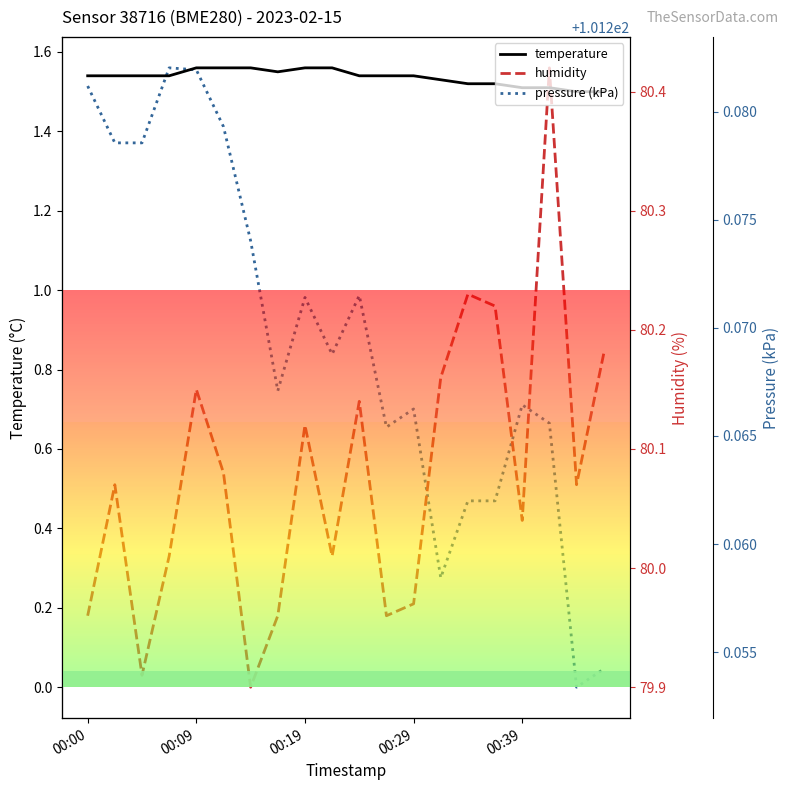

At which label does humidity reach its minimum?

6